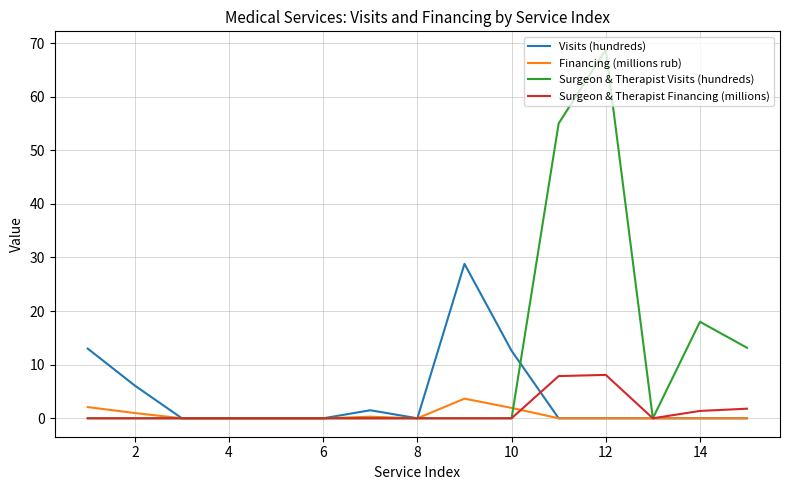

Which series has the largest range (max minus min)?

Surgeon & Therapist Visits (hundreds)